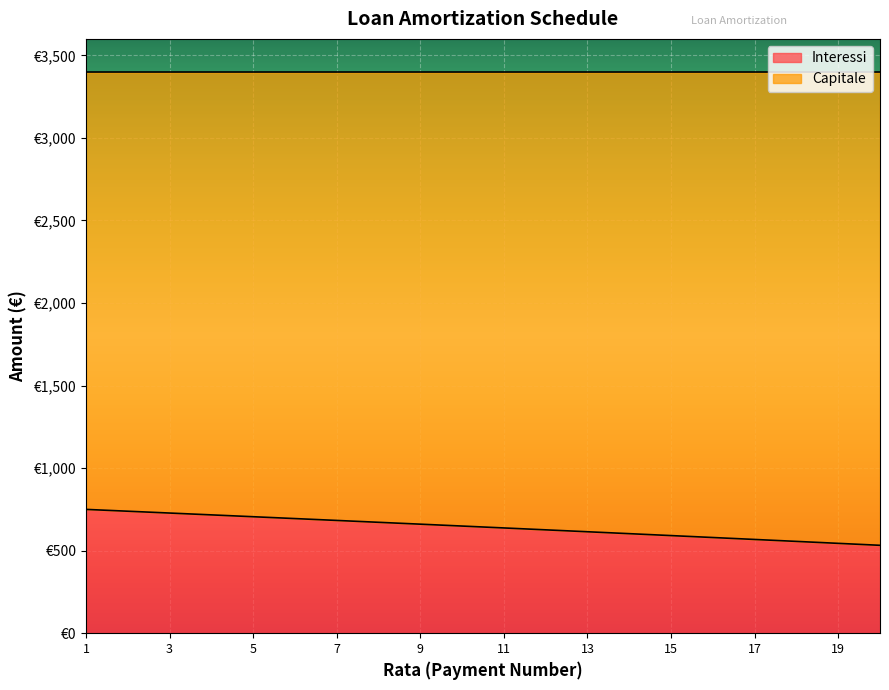

True or false: the data shows 626.1 at 12.

True